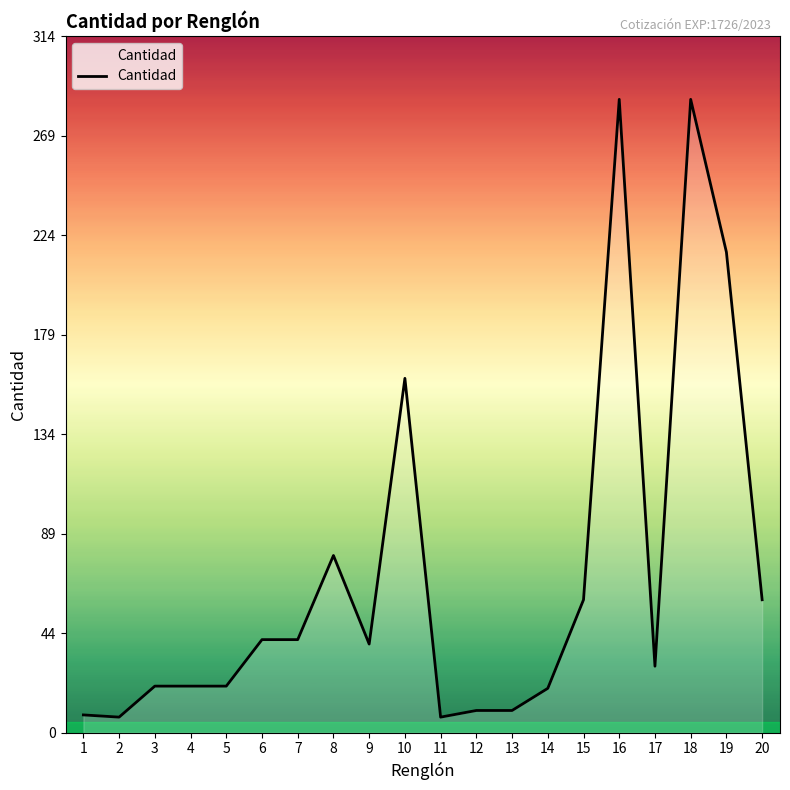

What is the greatest value displayed?

286